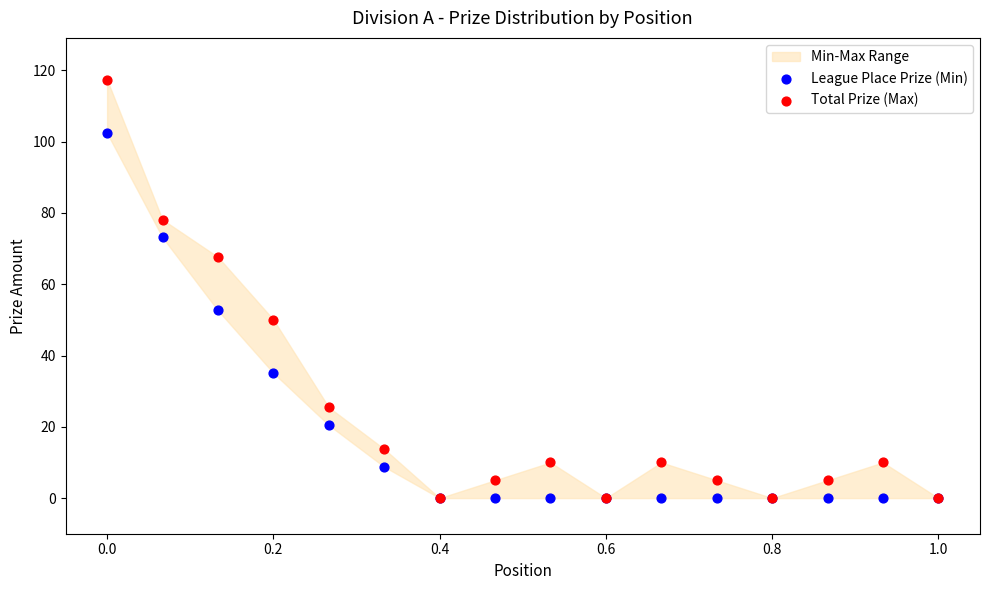

In the Total Prize (Max) series, what Y value is closest to 58?

50.1